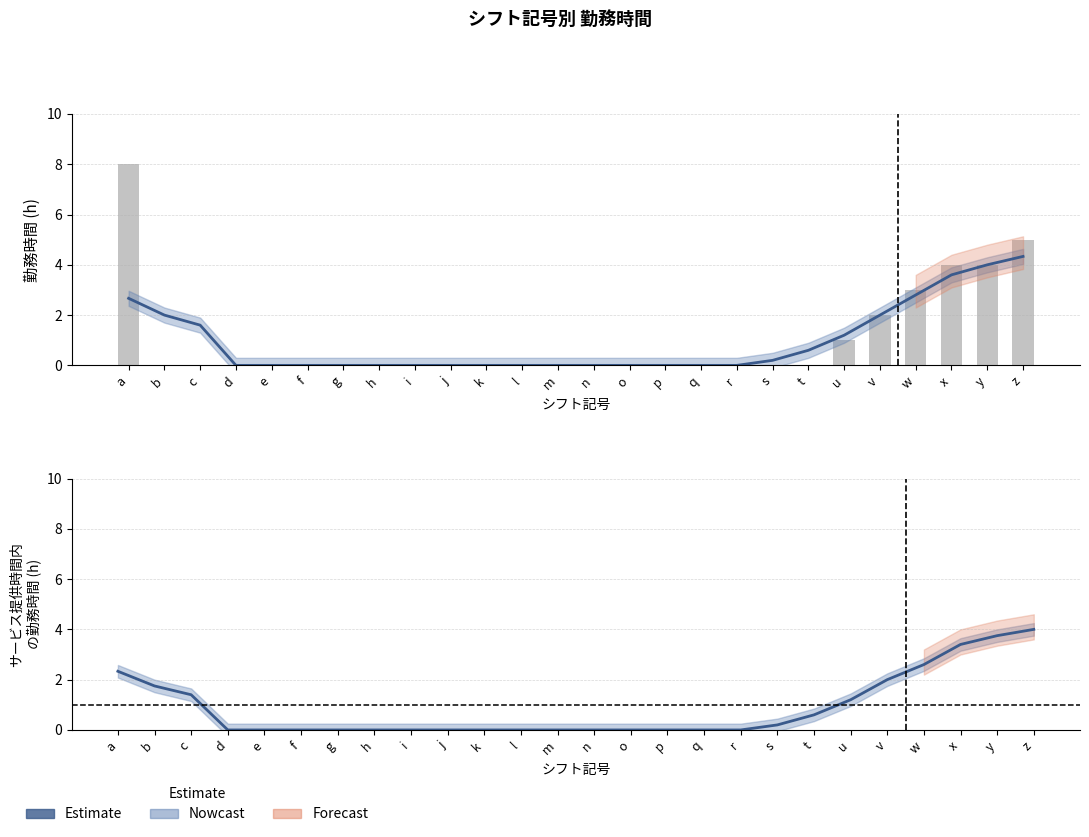

Which has a higher value, m or y?

y